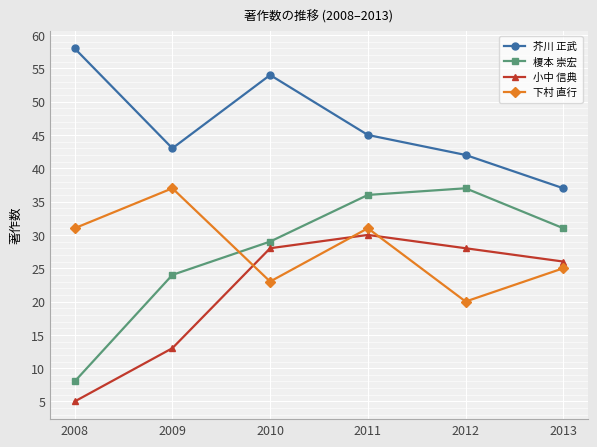

Reading left to right, extract all data points from this chart.

芥川 正武: 2008=58	2009=43	2010=54	2011=45	2012=42	2013=37
榎本 崇宏: 2008=8	2009=24	2010=29	2011=36	2012=37	2013=31
小中 信典: 2008=5	2009=13	2010=28	2011=30	2012=28	2013=26
下村 直行: 2008=31	2009=37	2010=23	2011=31	2012=20	2013=25